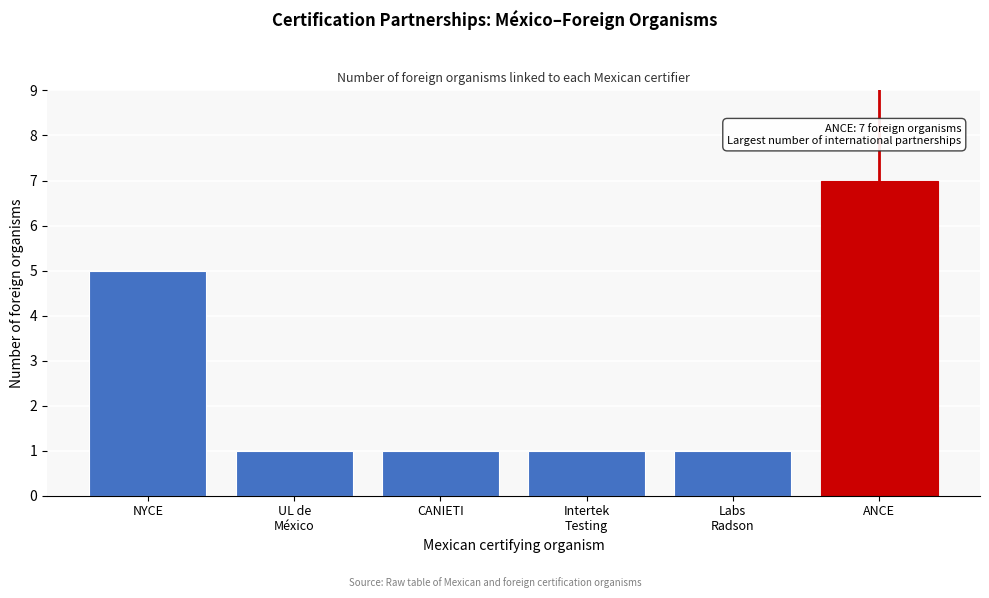

Reading right to left, extract all data points from this chart.

7	1	1	1	1	5